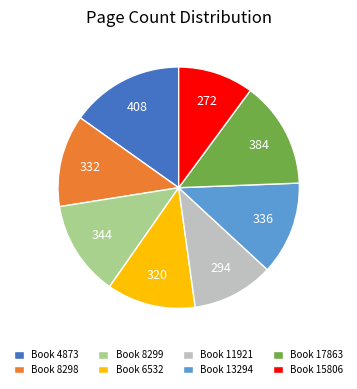

Approximately how many times larger is the value at Book 6532 compared to Book 8299?

0.9